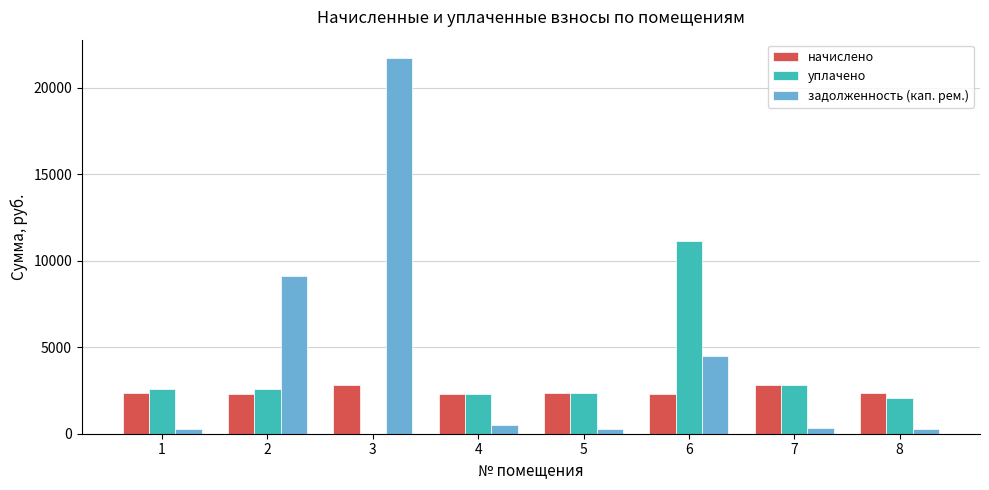

The value of начислено at 2 is 2318.2. True or false?

True